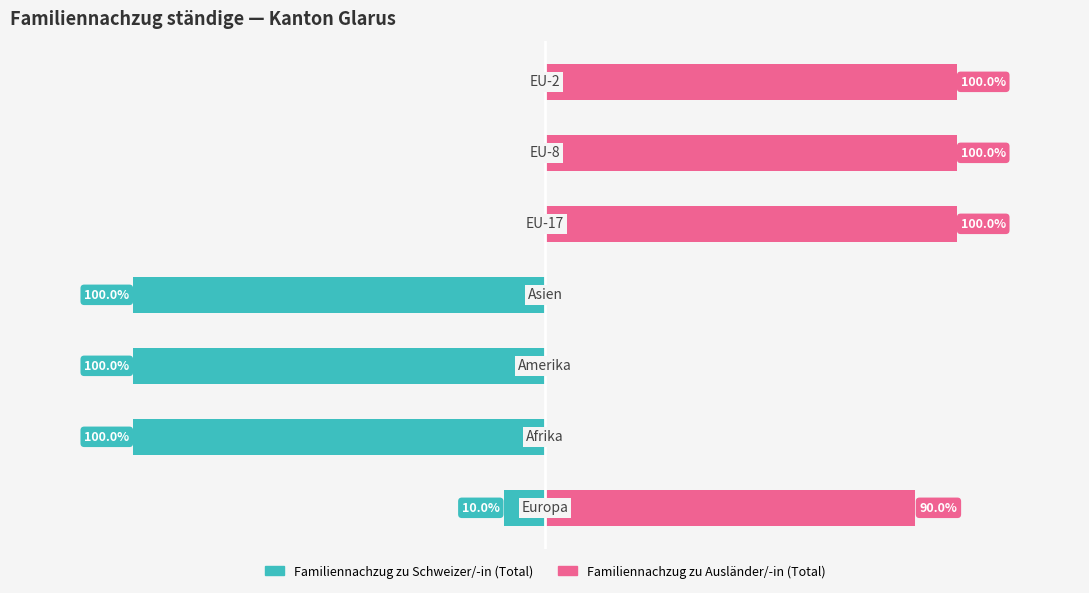

How many positive values does the Familiennachzug zu Ausländer/-in (Total) series have?

4